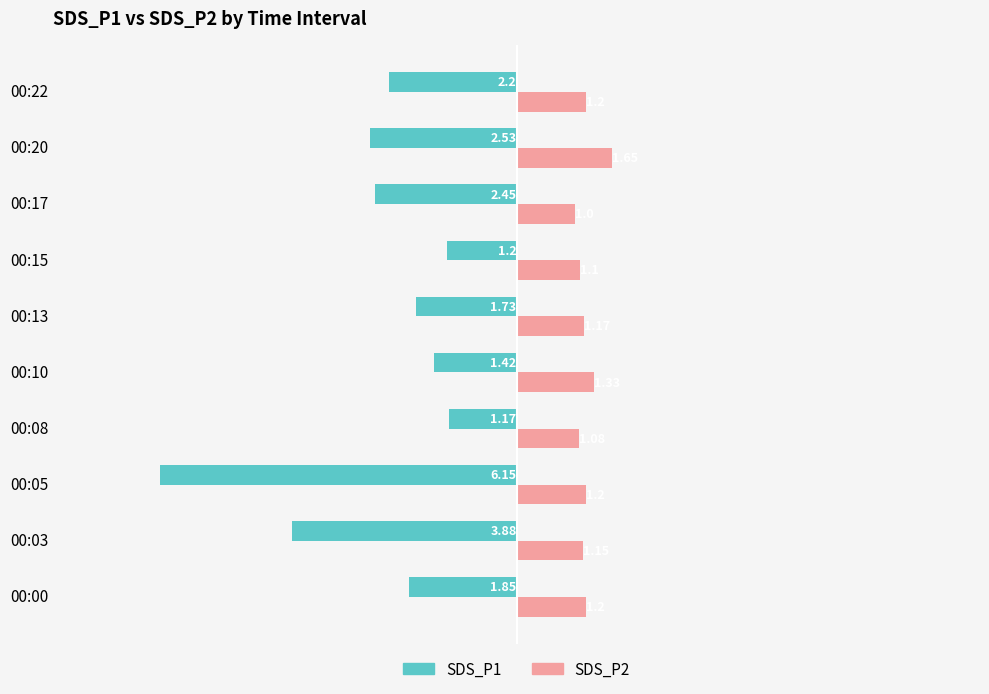

List the labels in order of SDS_P1 value, largest first.

00:08, 00:15, 00:10, 00:13, 00:00, 00:22, 00:17, 00:20, 00:03, 00:05